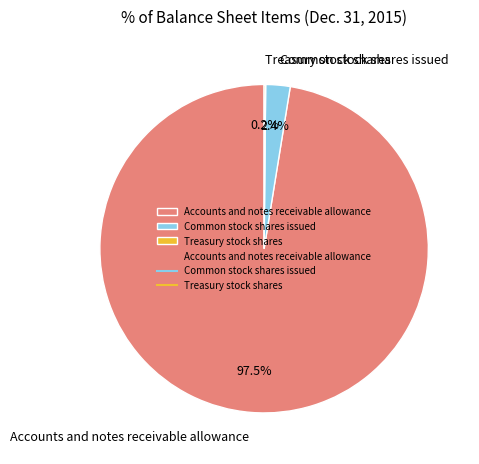

Is there any slice that represents more than half of the pie?

Yes